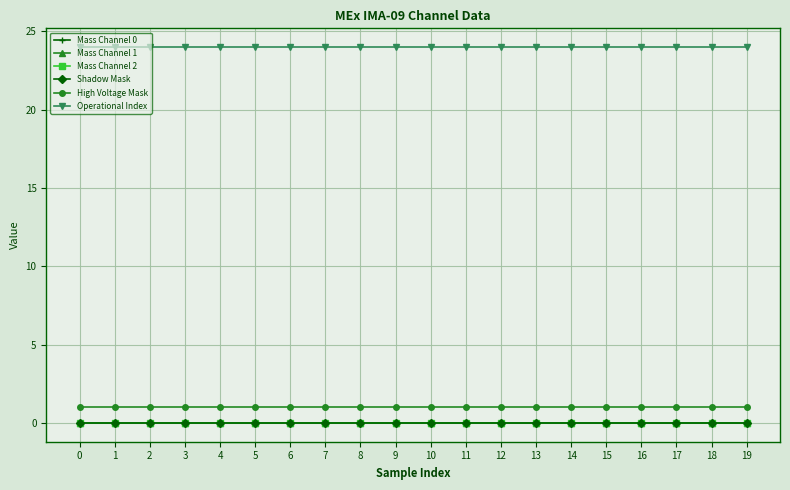

At 6, list the series in order from largest to smallest.

Operational Index, High Voltage Mask, Mass Channel 0, Mass Channel 1, Mass Channel 2, Shadow Mask